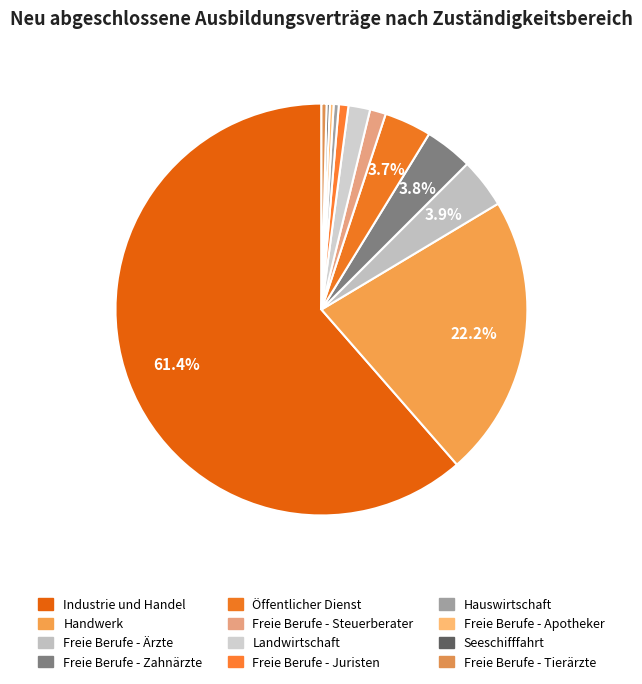

What is the change in value from Freie Berufe - Zahnärzte to Seeschifffahrt?

-210